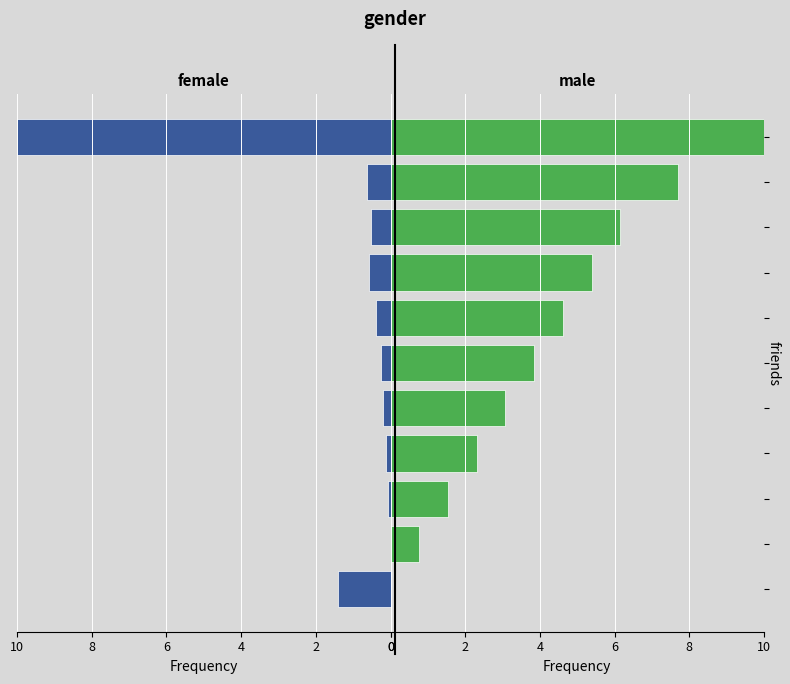

Is it true that female equals 0.2 at 6?

False